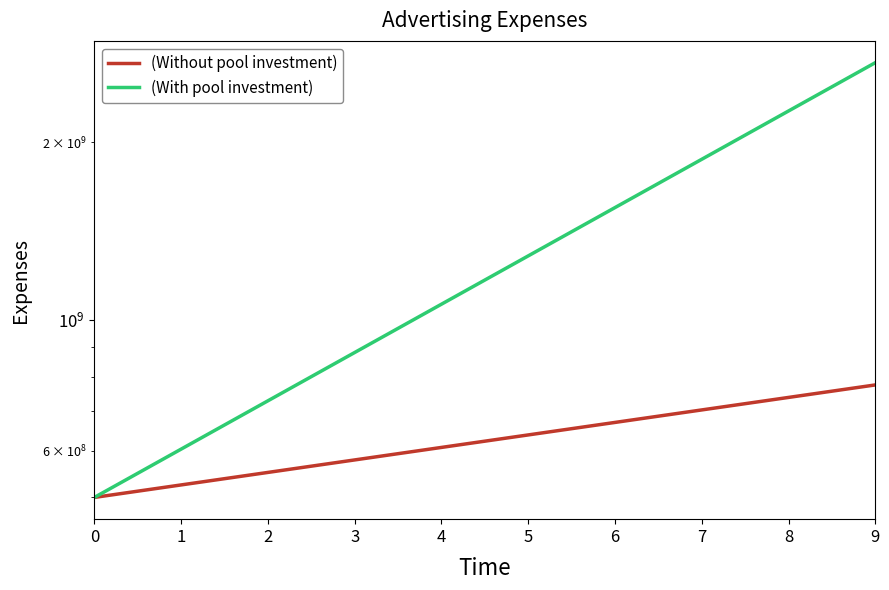

What are all the series names shown in the legend?

(Without pool investment), (With pool investment)